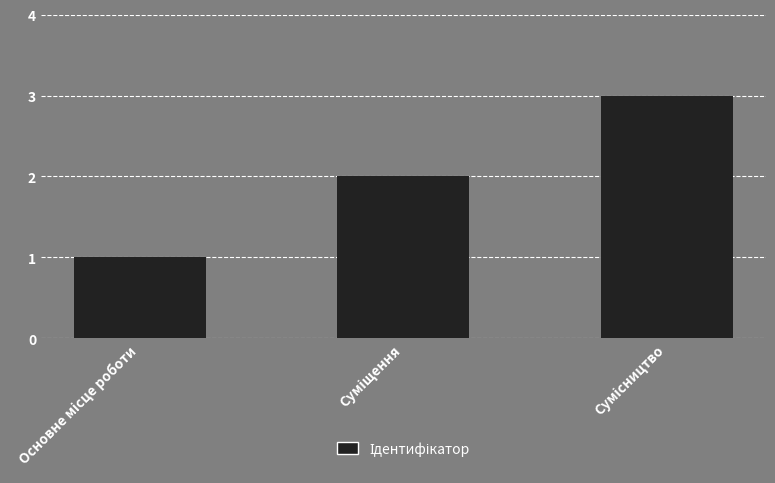

What is the difference between the maximum and minimum values?

2